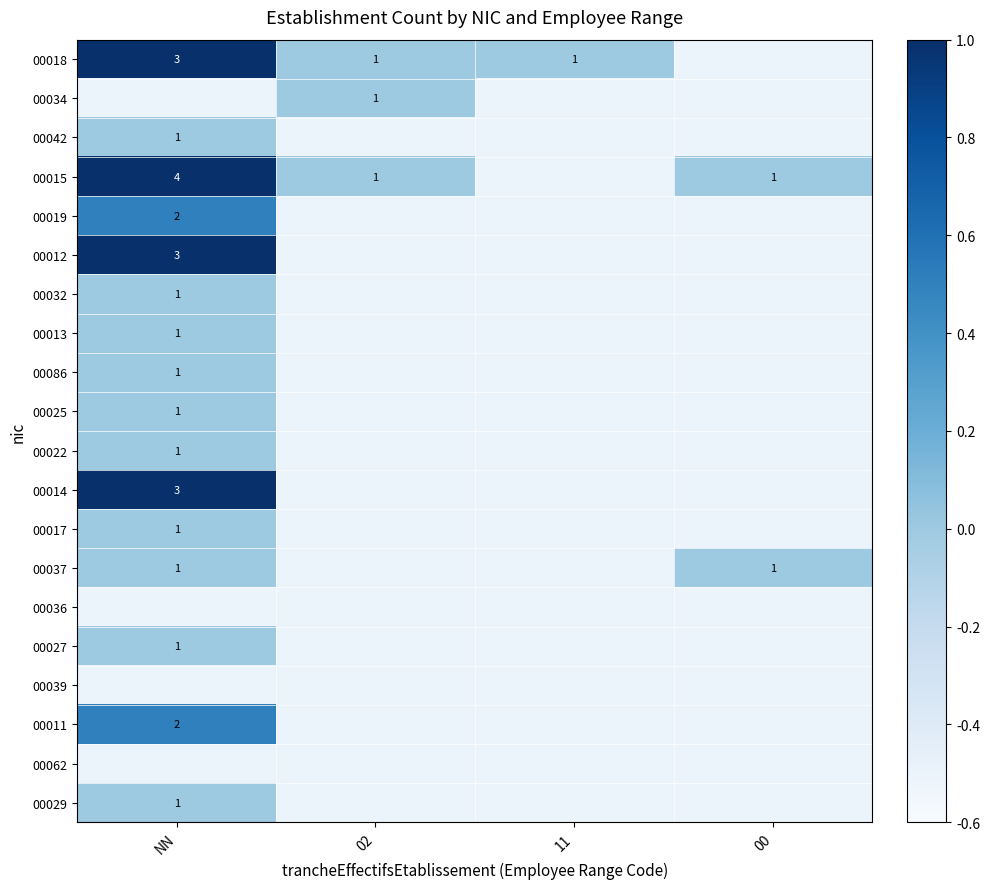

The 00086 series shows -0.5 at 02. True or false?

True